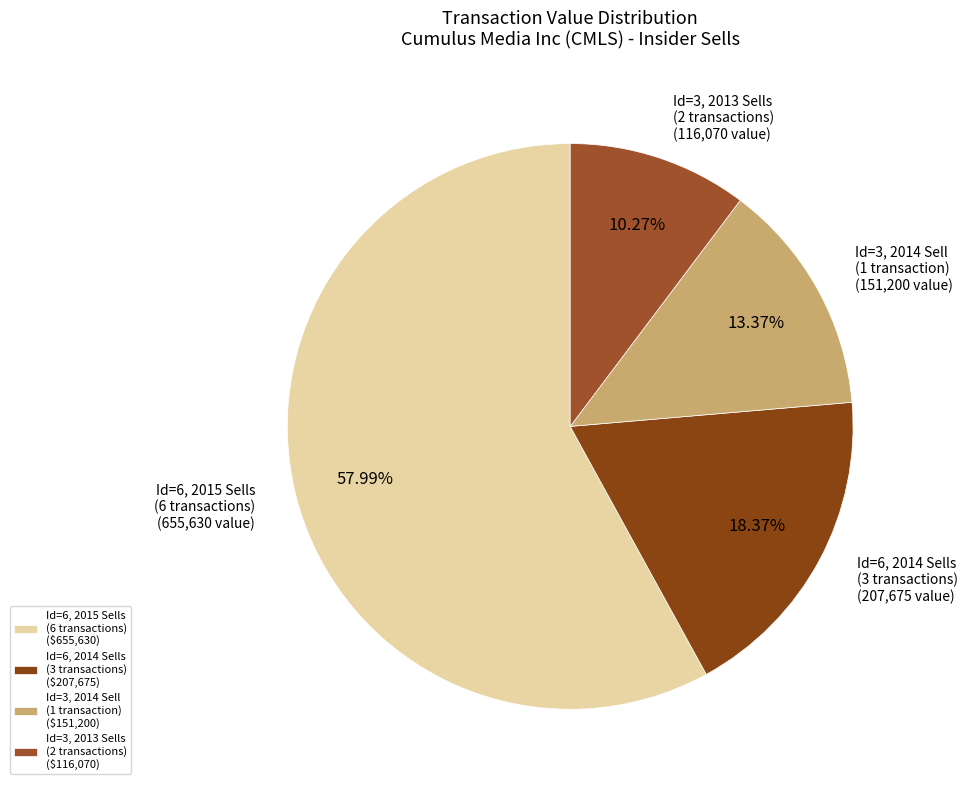

Which slice is the largest?

Id=6, 2015 Sells (6 transactions) ($655,630)